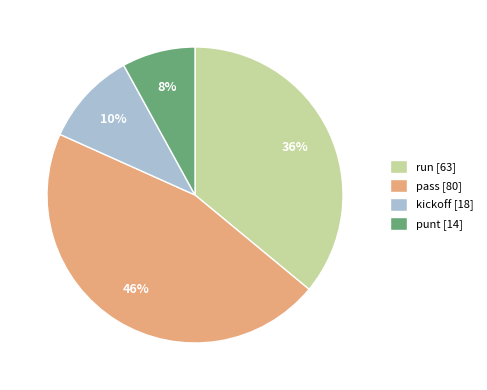

Do kickoff [18] and run [63] together represent more than half of the pie?

No